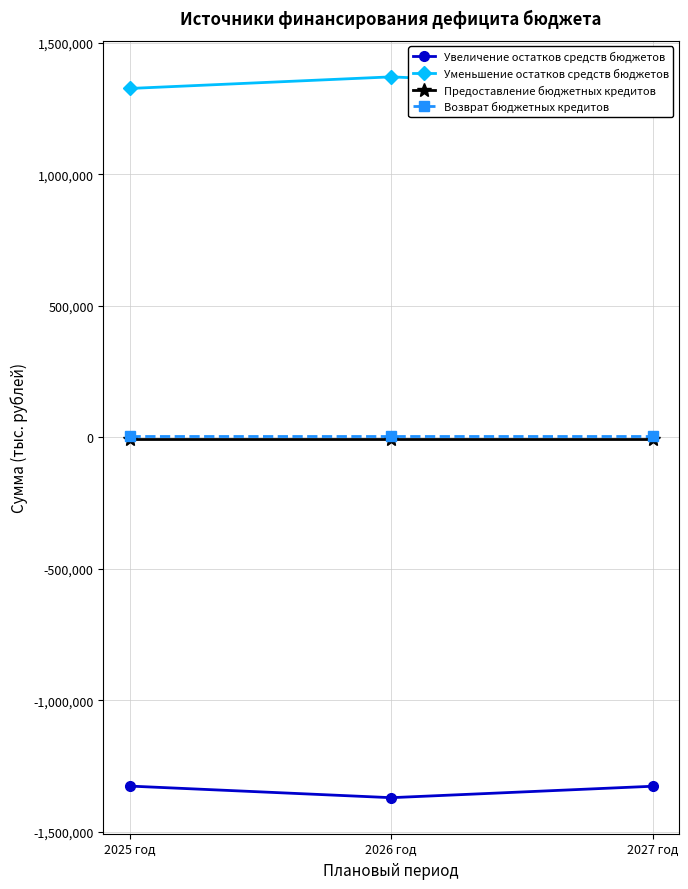

How many series are shown in this chart?

4